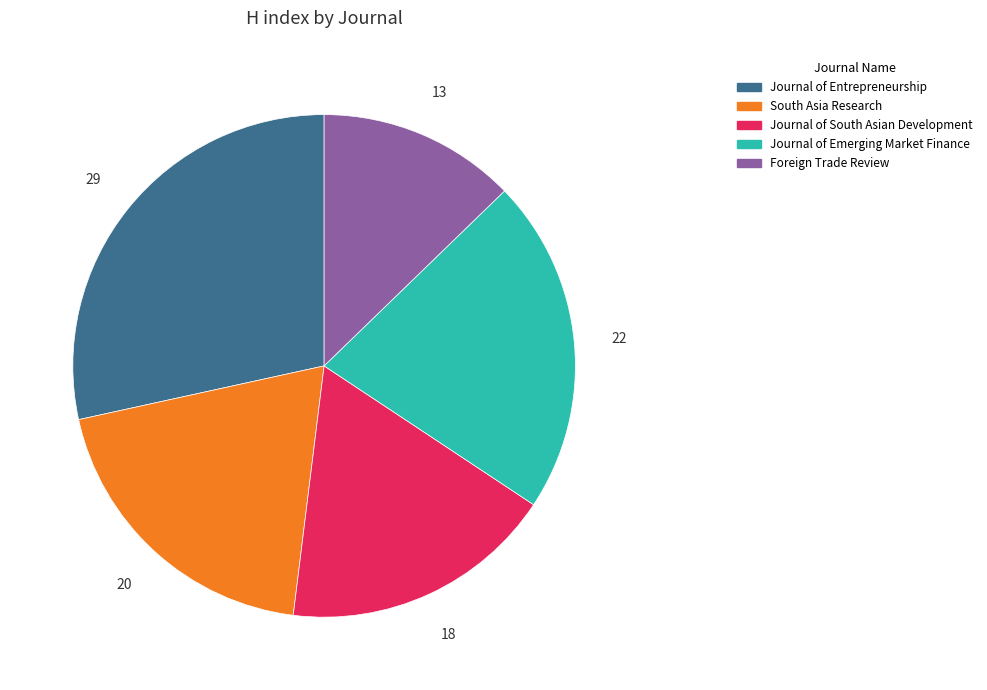

Is it true that Journal of South Asian Development is 18% of the pie?

True